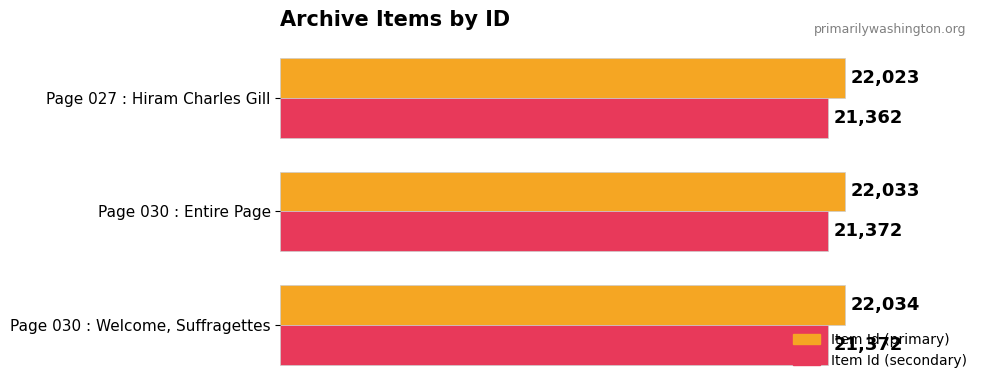

How many data points in Item Id (primary) are less than 22033?

1